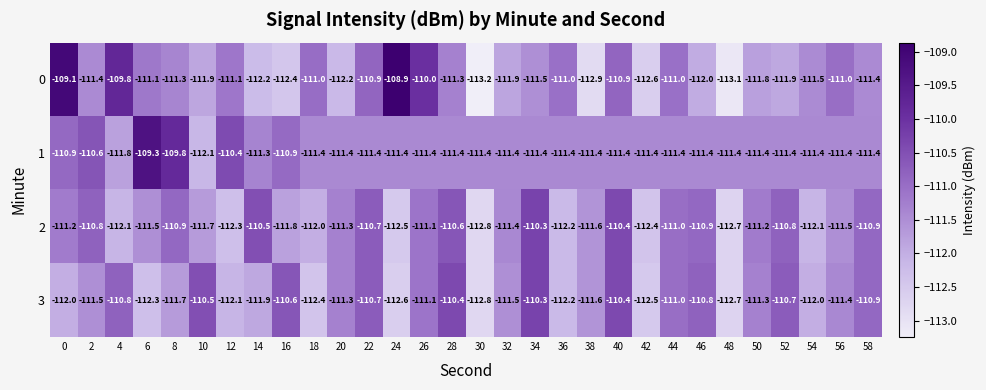

What is the difference between the highest and lowest values at 18?

1.4